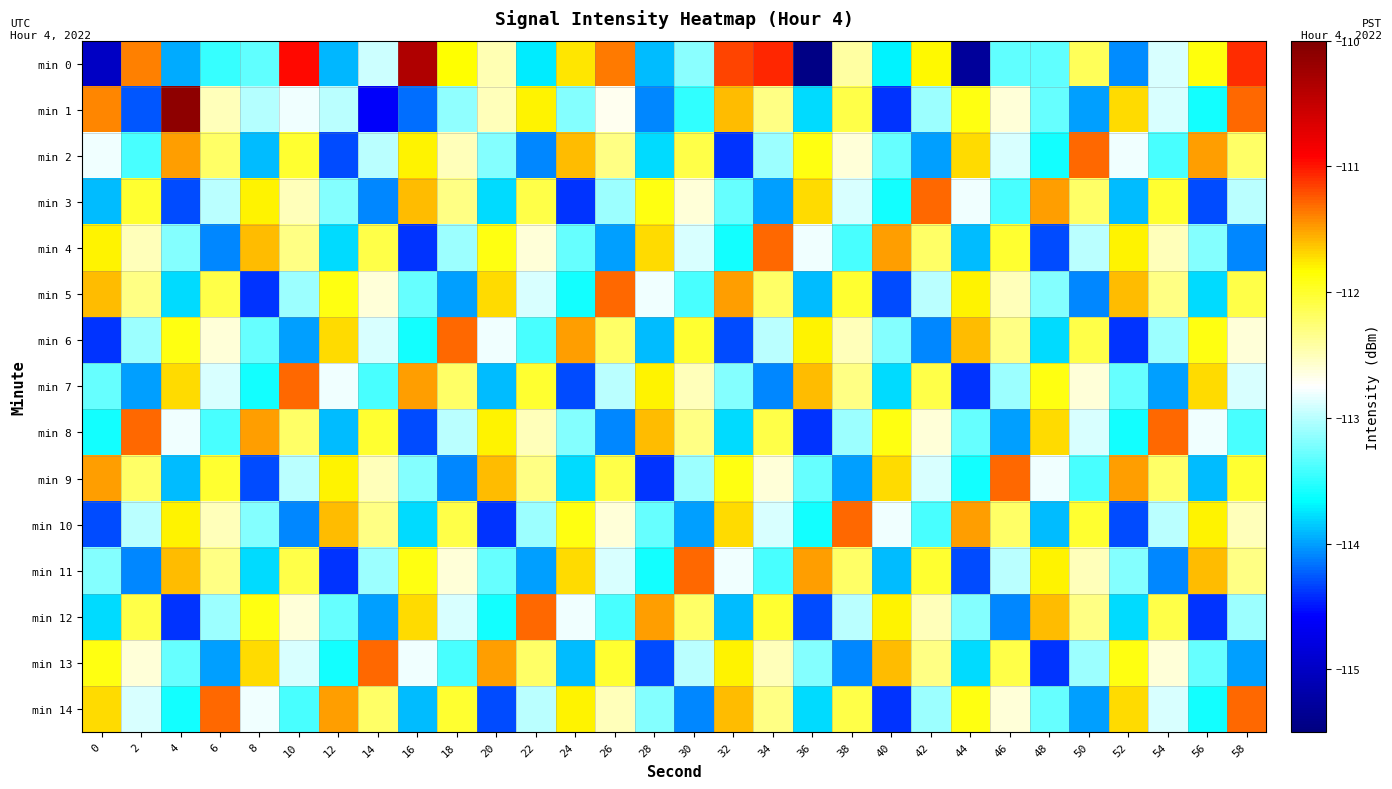

Count the number of data series in this chart.

15